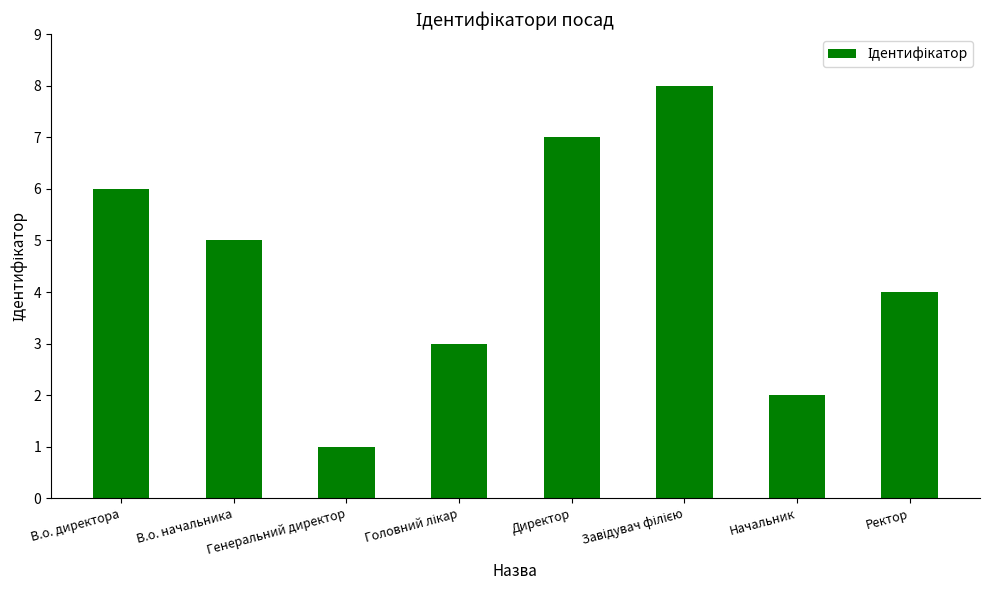

At which category does the chart reach its minimum across all series?

Генеральний директор